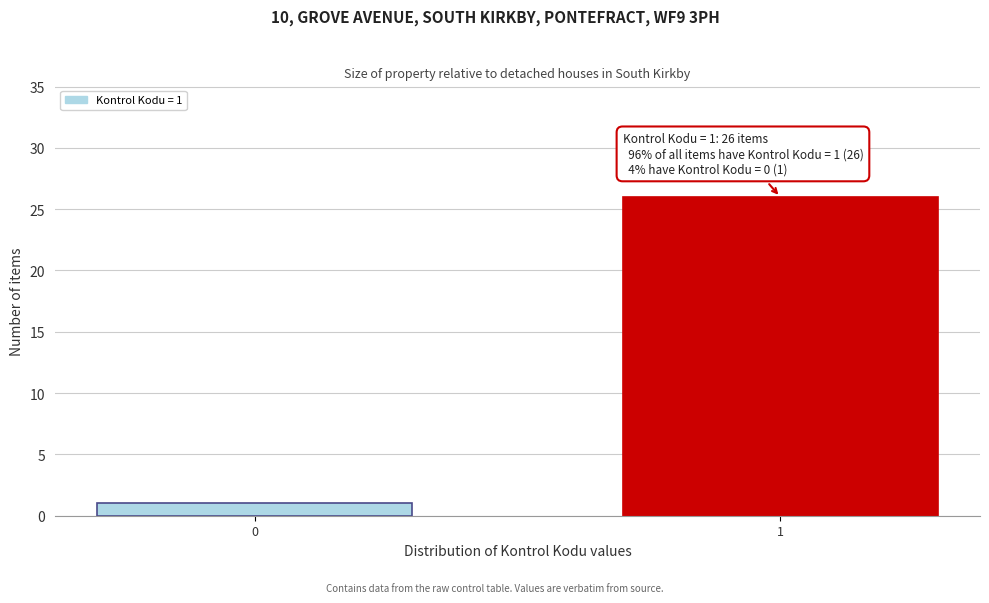

Reading left to right, list all the values displayed in this chart.

0=1	1=26